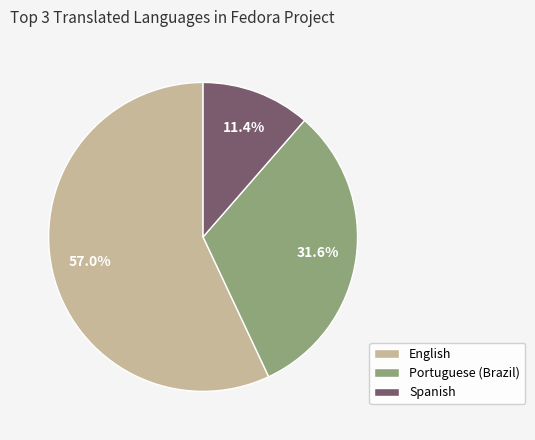

Does Spanish represent more than half of the total?

No